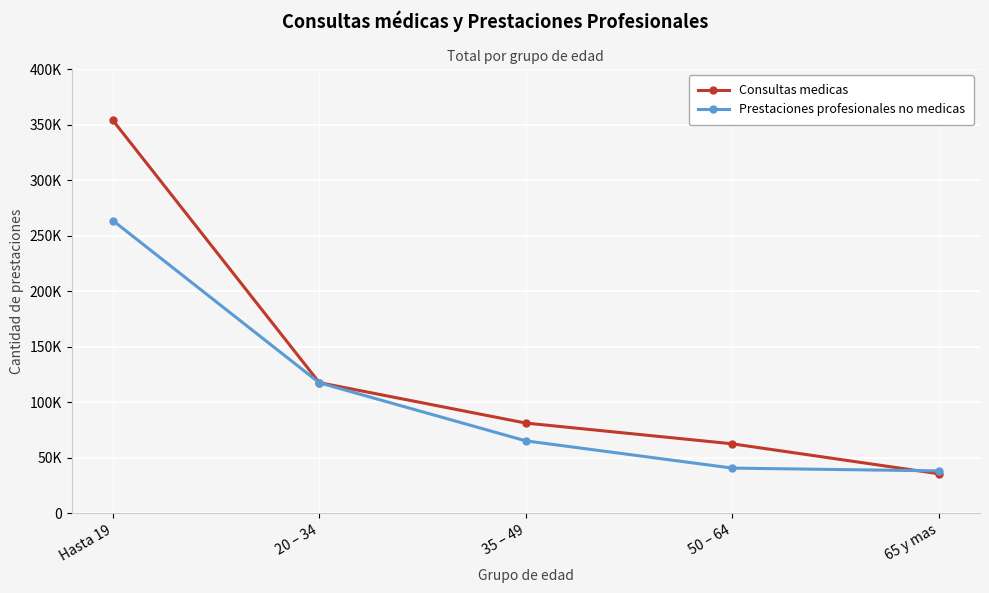

Does the chart have visible grid lines?

Yes